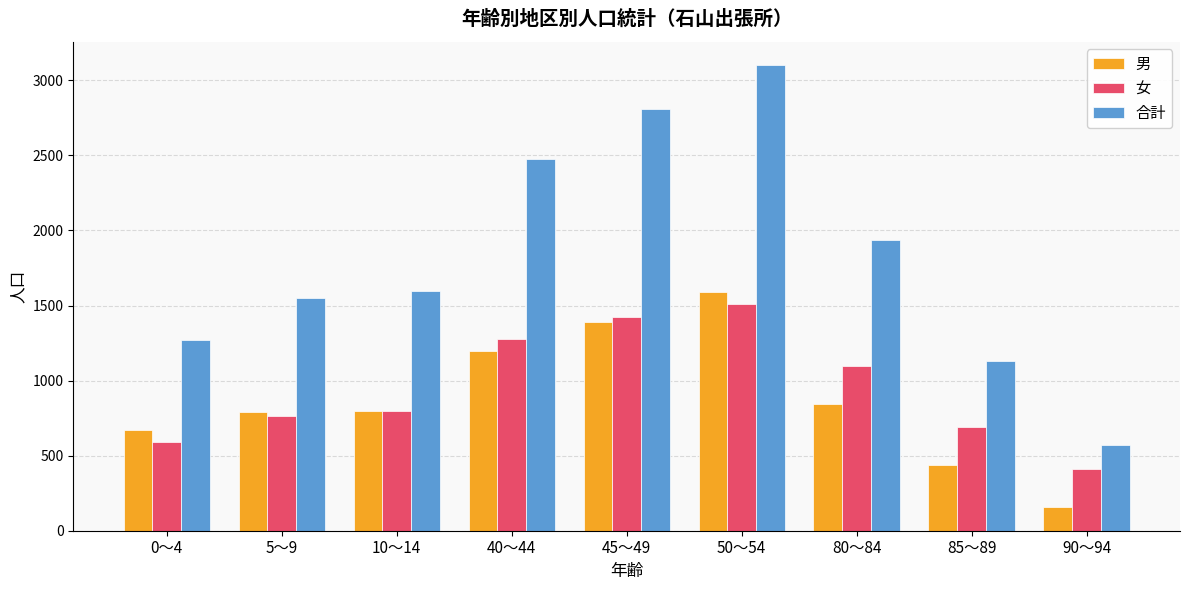

Is the value of 女 at 50～54 greater than the value of 男 at 90～94?

Yes